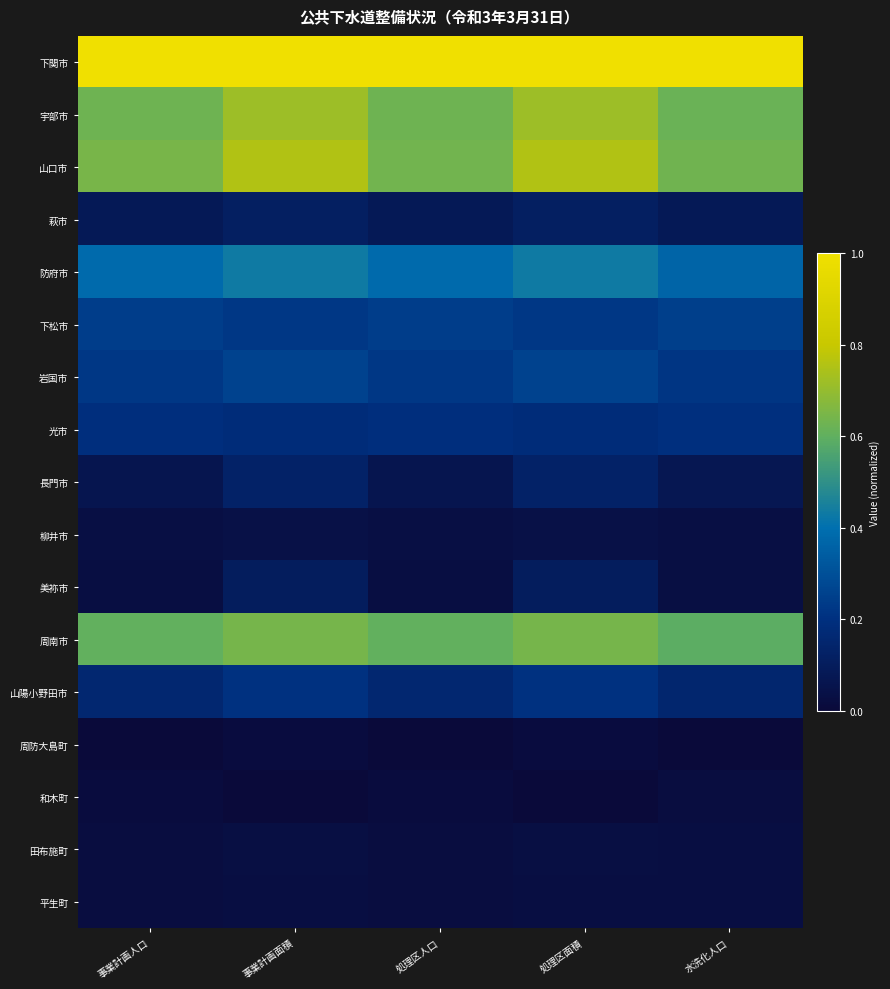

Rank the series by their maximum value, from lowest to highest.

周防大島町, 和木町, 平生町, 田布施町, 柳井市, 美祢市, 萩市, 長門市, 光市, 山陽小野田市, 下松市, 岩国市, 防府市, 周南市, 宇部市, 山口市, 下関市